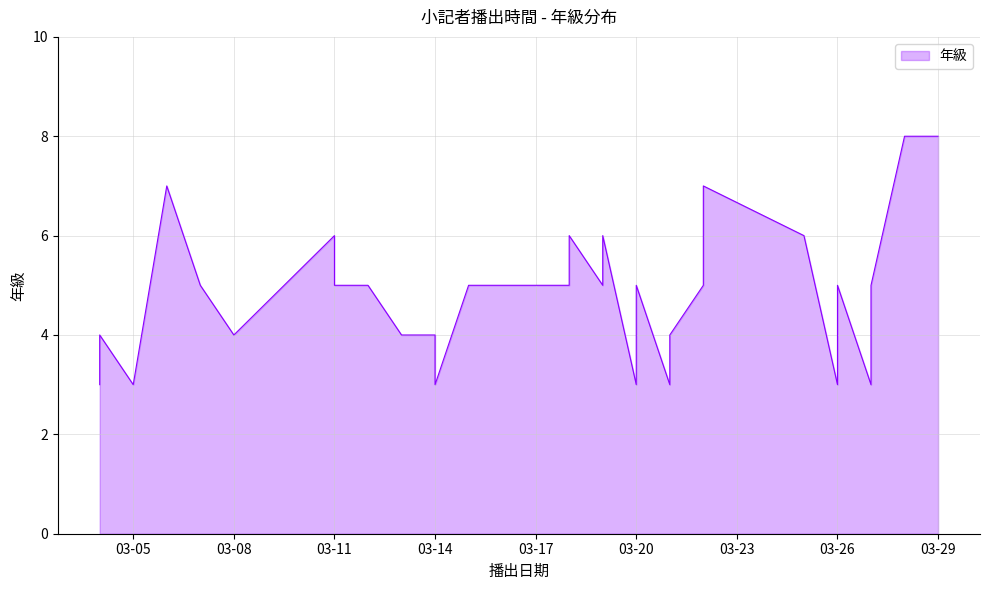

The chart shows a value of 1 at 03-26. True or false?

False